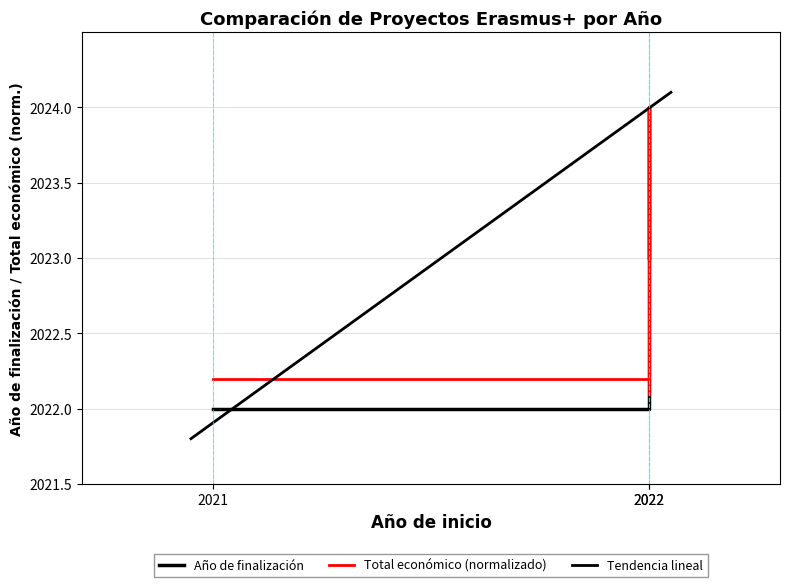

What is the change in value from 2021 to 2022?

+2